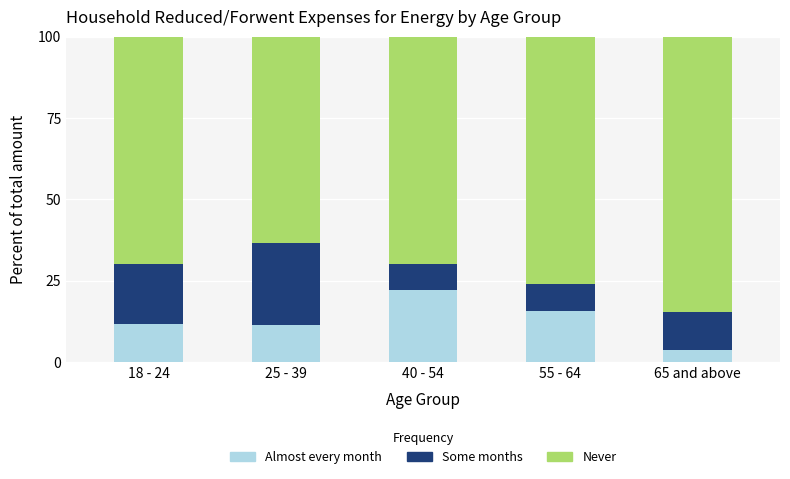

How many categories are shown in the chart?

5